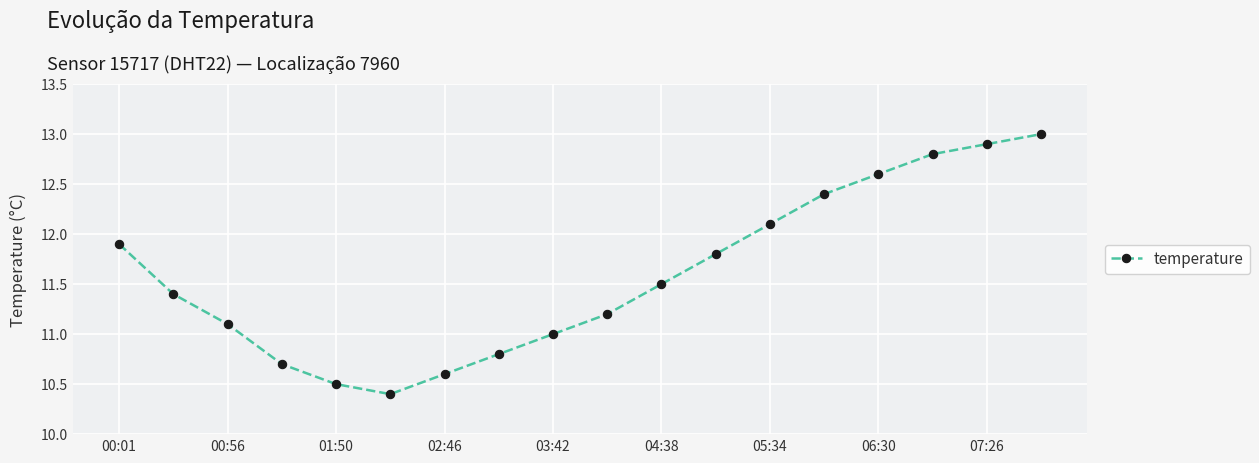

What is the difference between the maximum and minimum values?

2.6